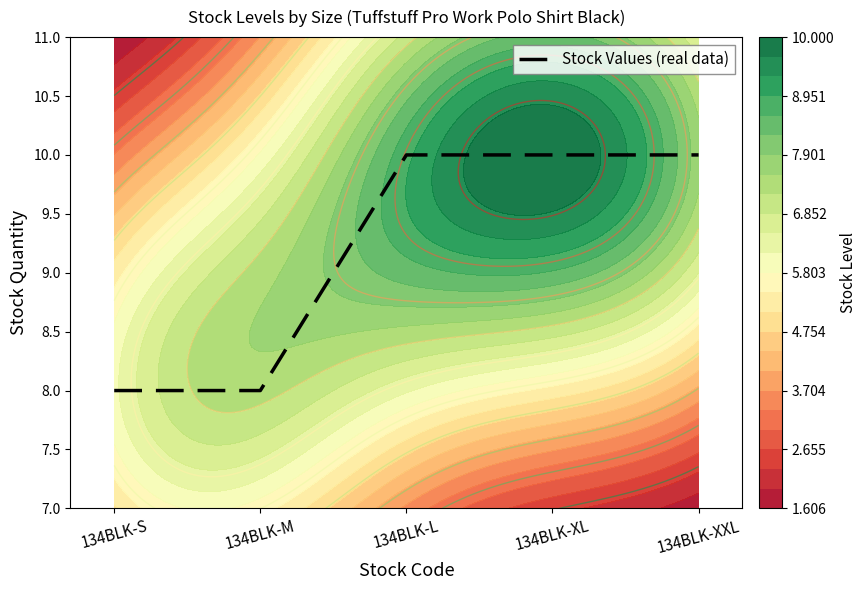

Reading left to right, transcribe all the data shown in this chart.

134BLK-S=8	134BLK-M=8	134BLK-L=10	134BLK-XL=10	134BLK-XXL=10